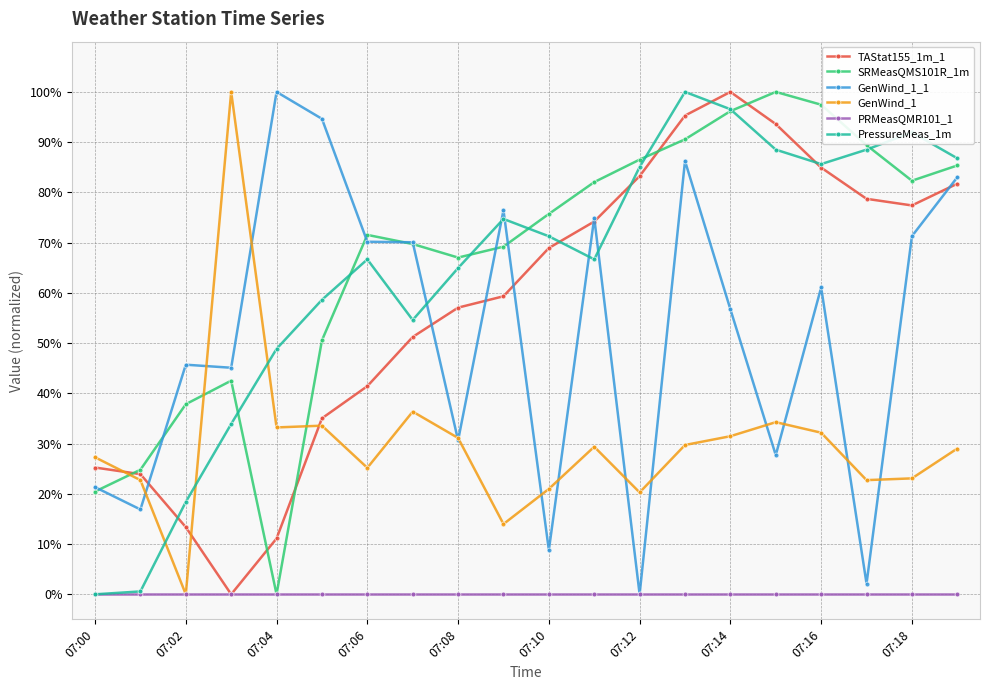

What are all the series names shown in the legend?

TAStat155_1m_1, SRMeasQMS101R_1m, GenWind_1_1, GenWind_1, PRMeasQMR101_1, PressureMeas_1m